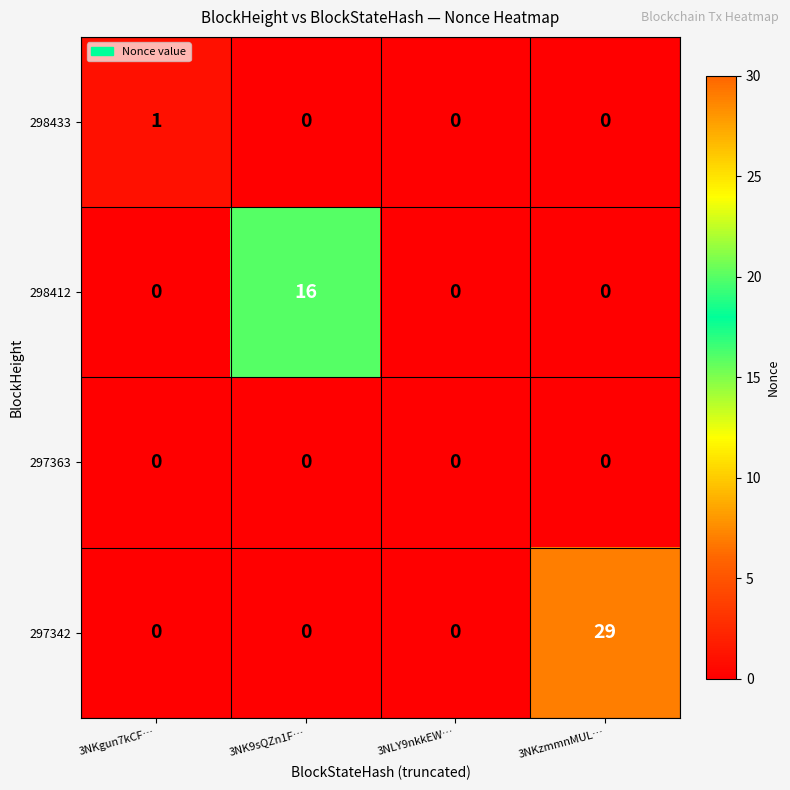

Is it true that 297342 equals 29 at 3NKzmmnMUL…?

True